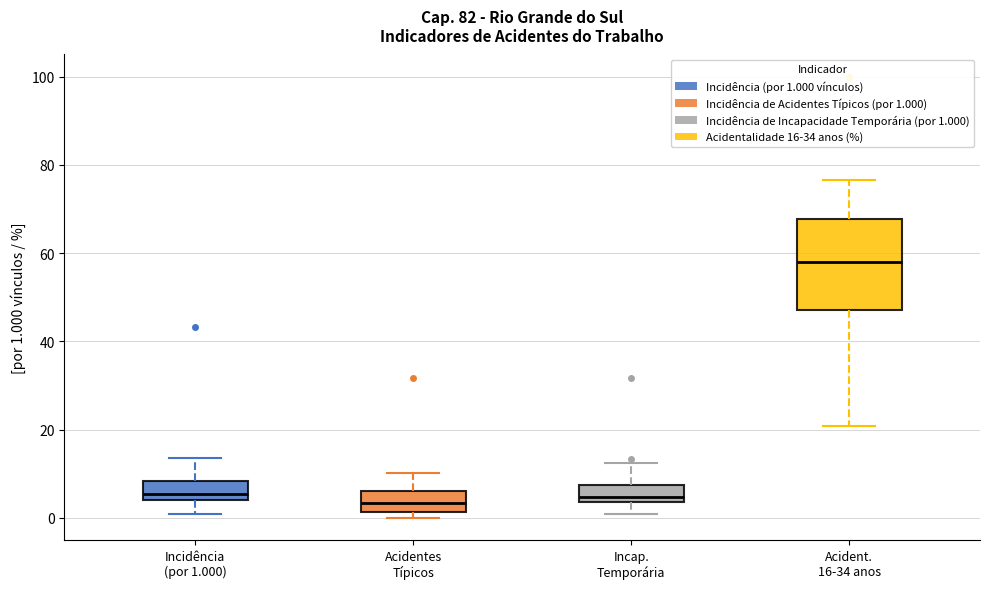

Where is the lower edge of the box for Acident. 16-34 anos on the y-axis? The values are not printed on the chart, so give them approximately, as read against the axis.

48